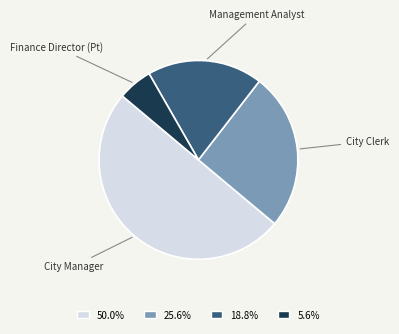

Is the sum of Management Analyst and City Manager greater than half?

Yes